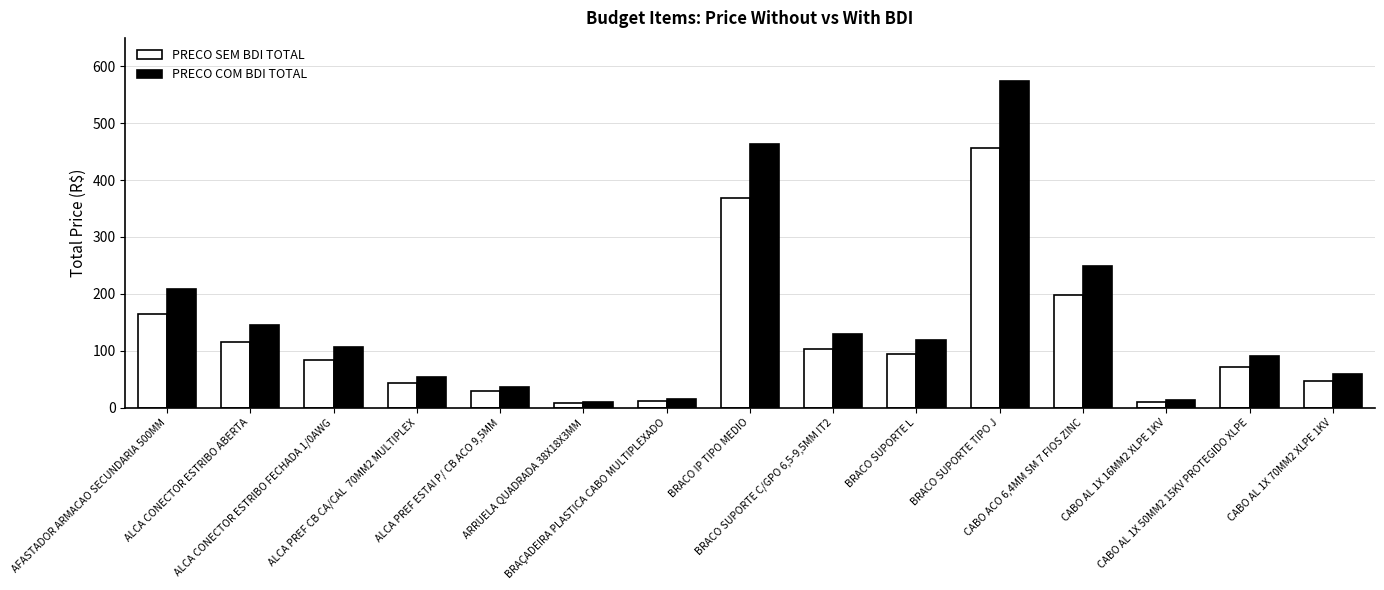

What is the value of the PRECO SEM BDI TOTAL bar at the 14th from the left?

71.5